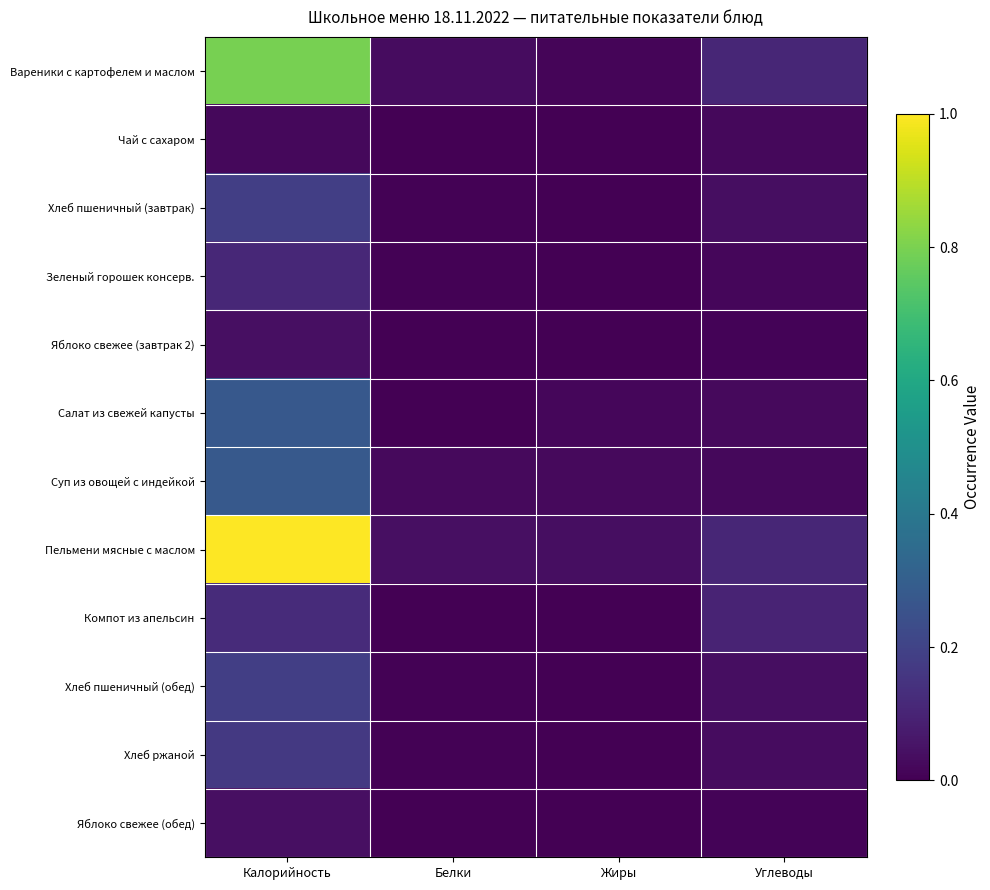

Which label corresponds to the smallest value in the chart?

Жиры